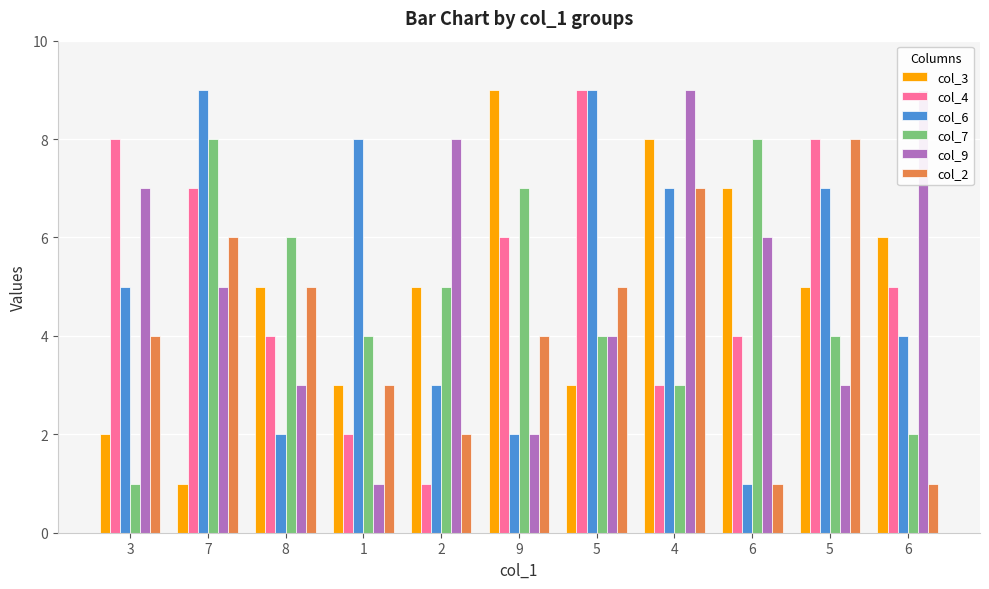

What is the total value across all series at 9?

30